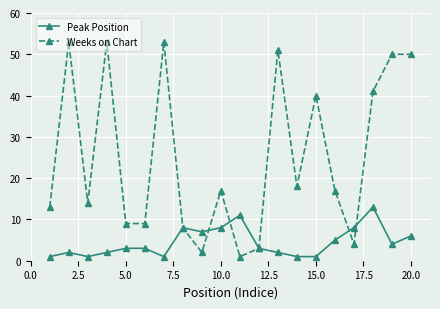

What is the maximum value shown in the chart?

53